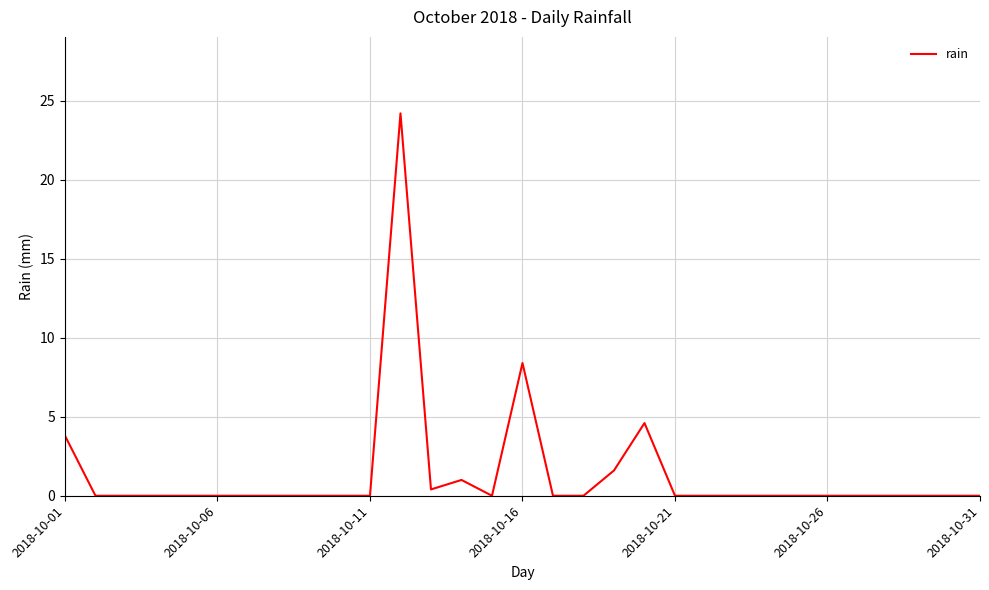

What is the greatest value displayed?

24.2